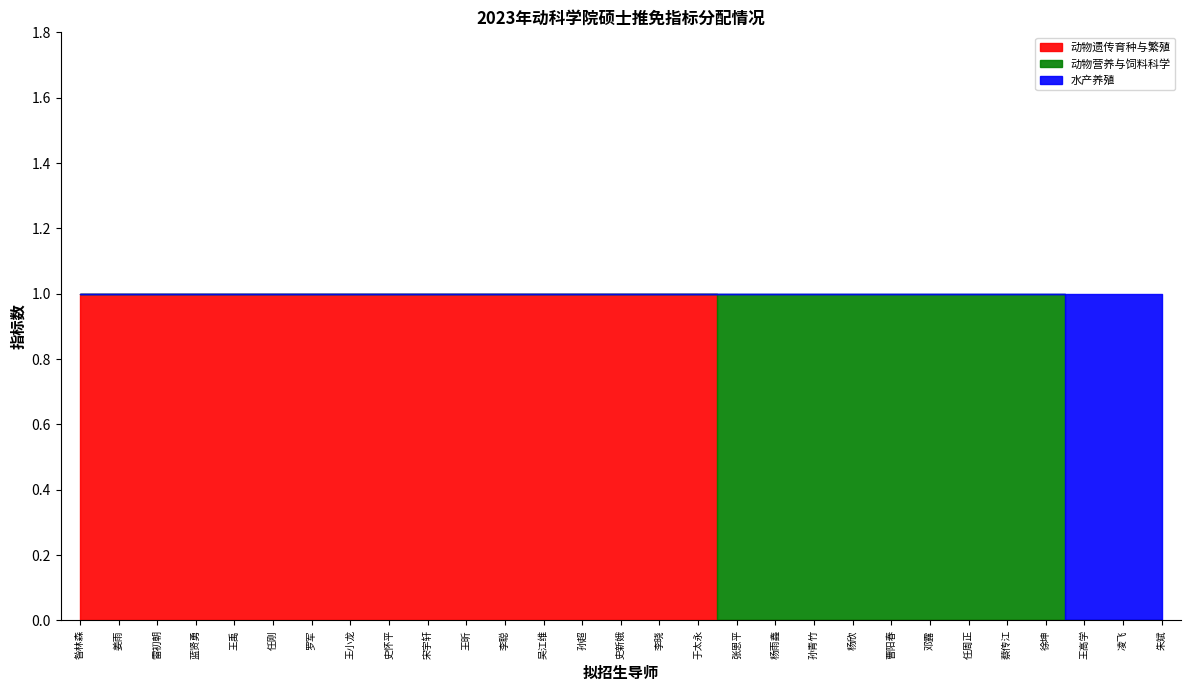

True or false: 水产养殖 has a value of 0 at 蔡传江.

True